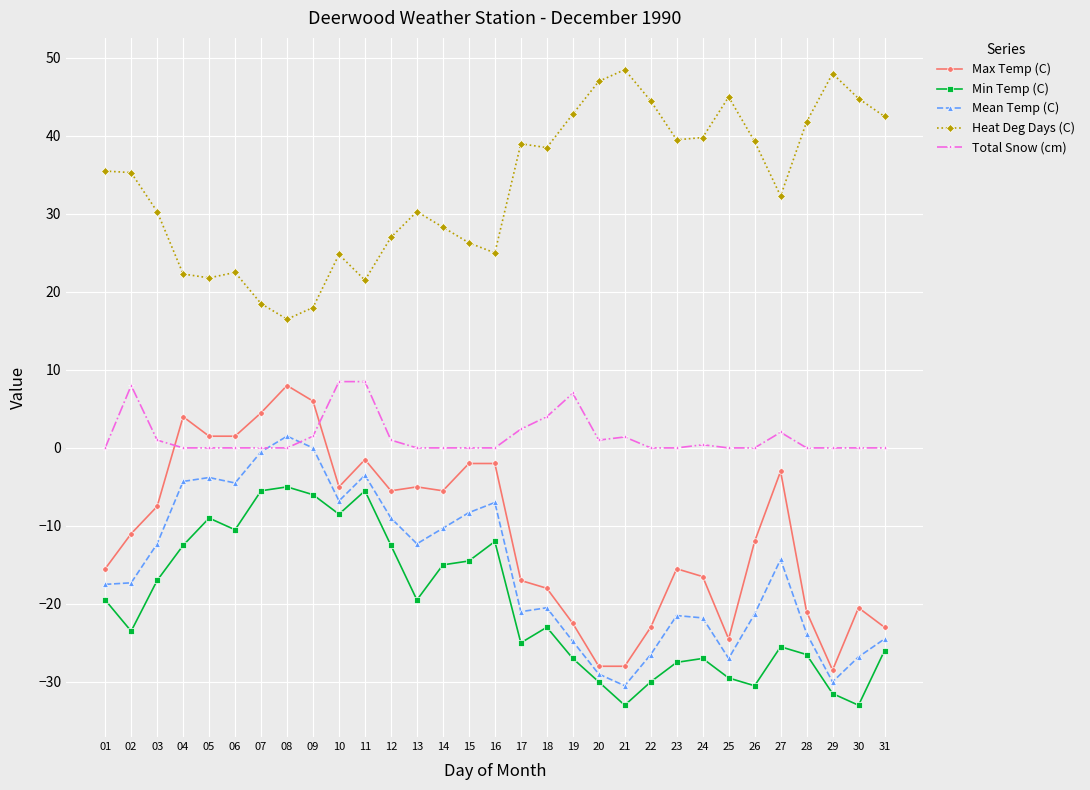

What is the maximum value shown in the chart?

48.5